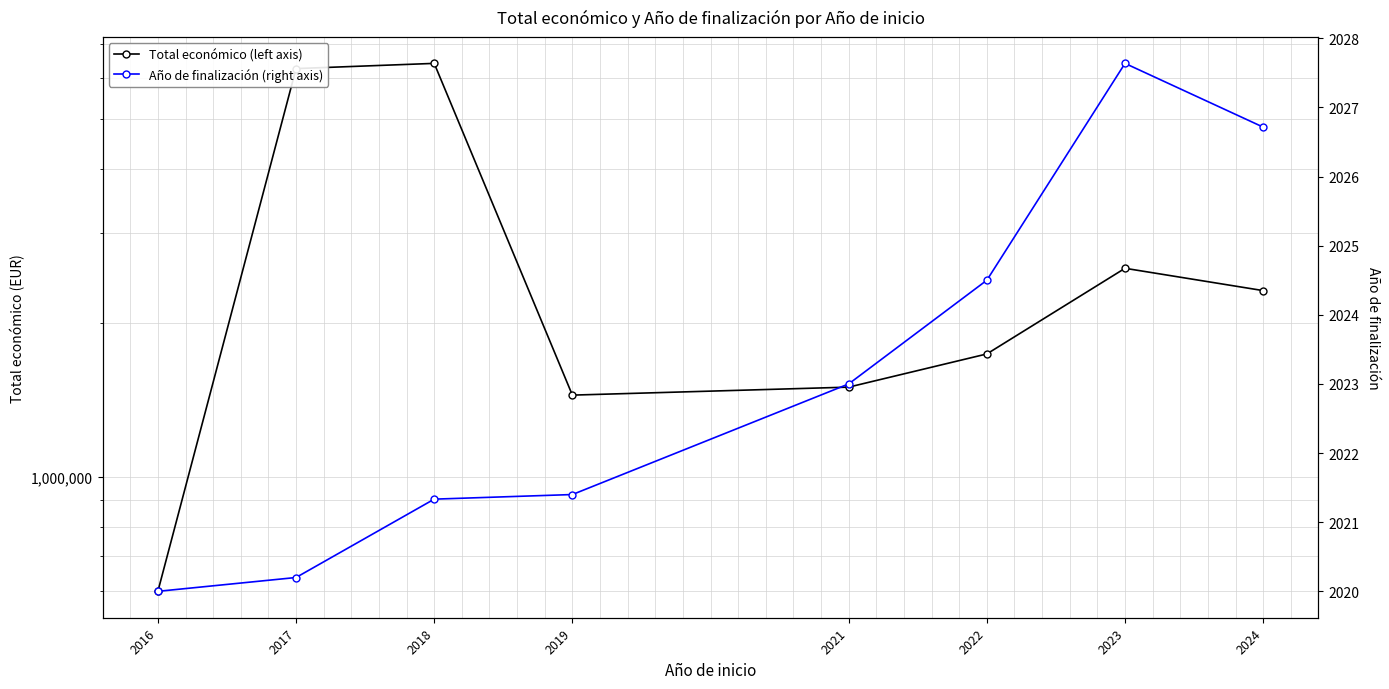

Does the chart display data point markers on the line(s)?

Yes